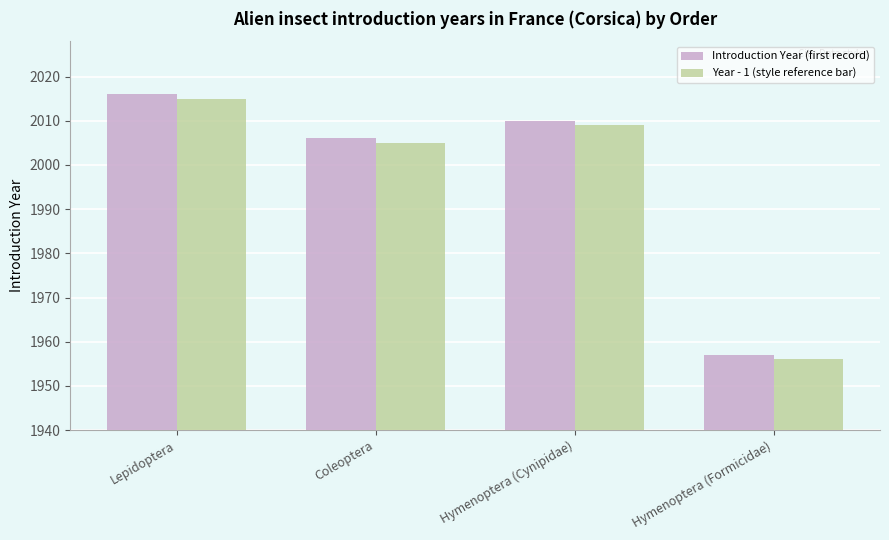

List the series in order of their peak value, highest first.

Introduction Year (first record), Year - 1 (style reference bar)